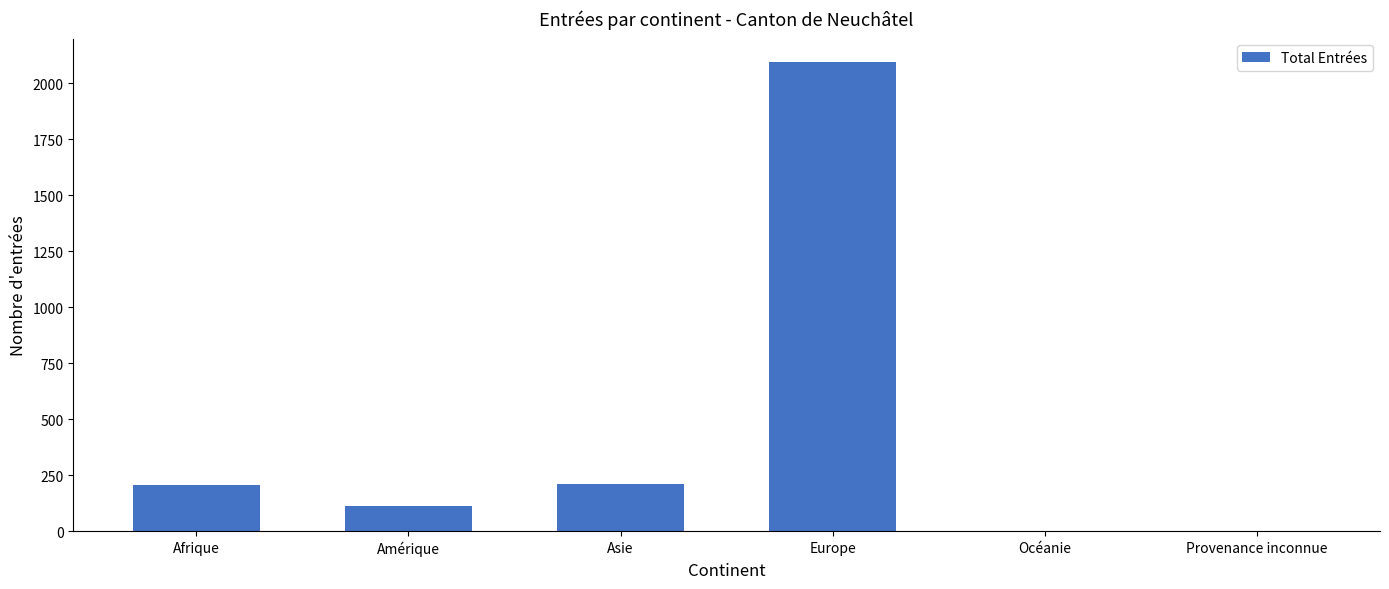

Is it true that the value at Océanie is 0?

True